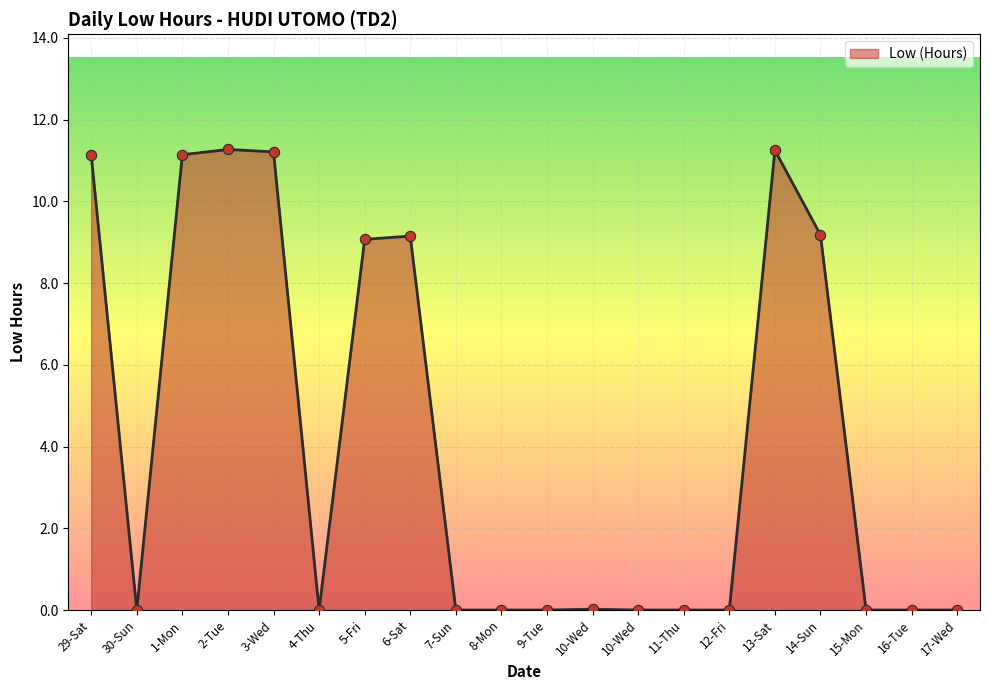

Between 8-Mon and 12-Fri, which is larger?

8-Mon